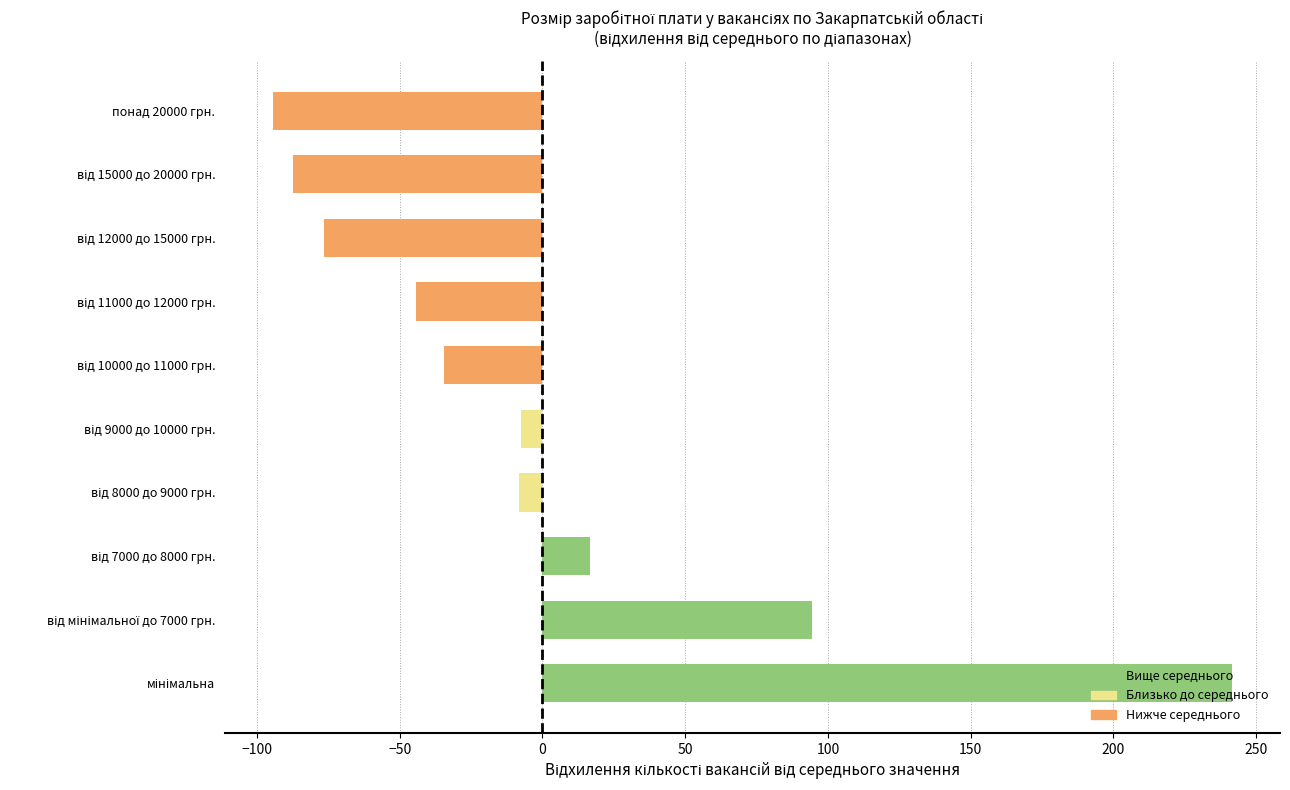

What is the maximum value shown in the chart?

241.6